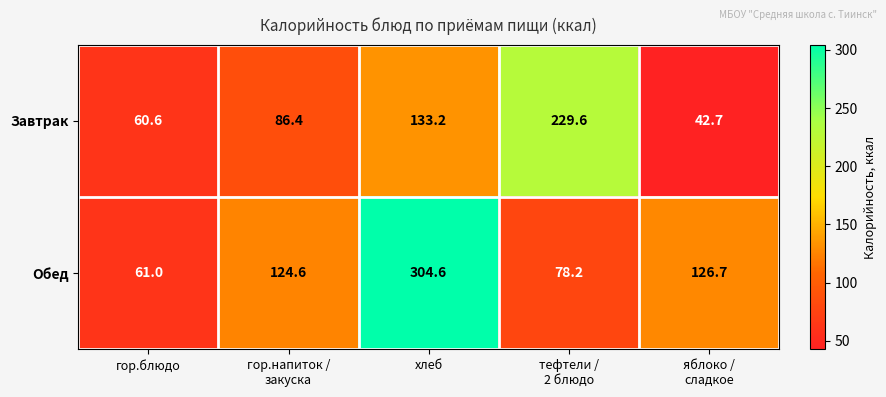

What is the difference between the second highest and minimum values in the Завтрак series?

90.5